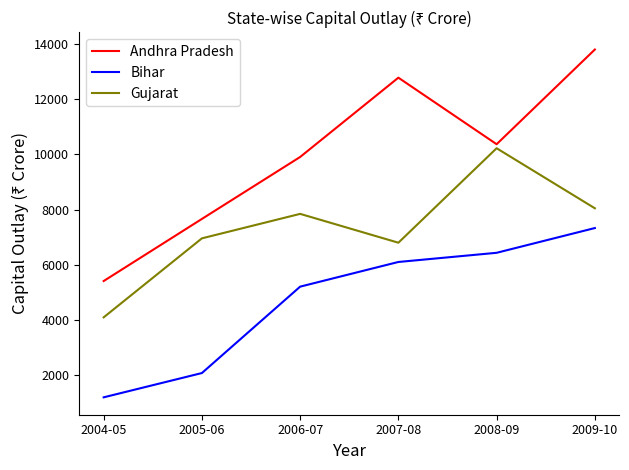

Does the chart have visible grid lines?

No